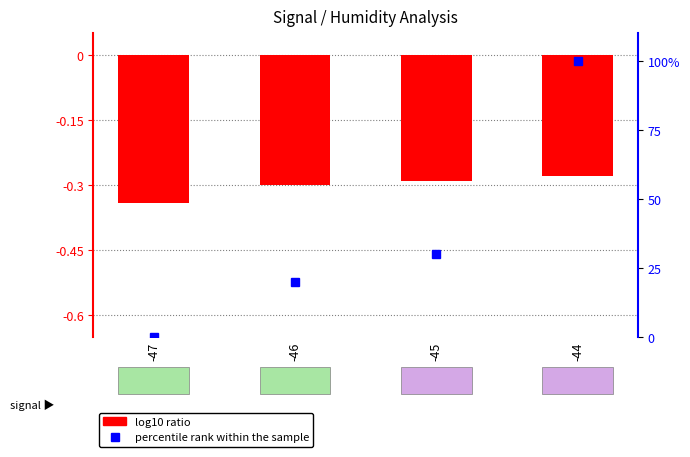

At which label does percentile rank within the sample first exceed 30?

-45